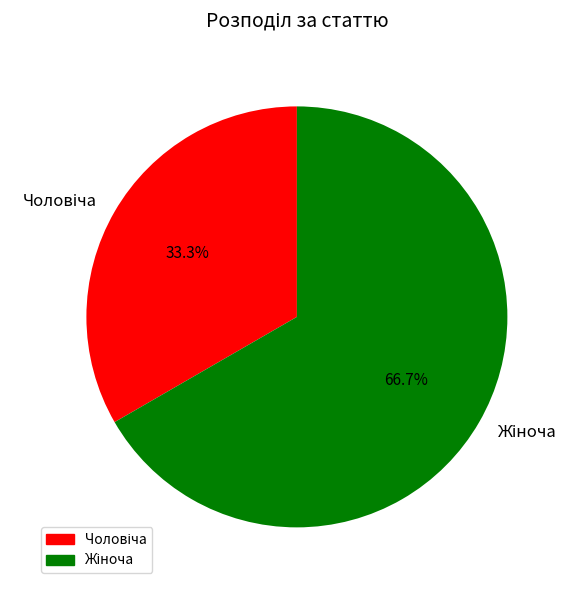

Is there any slice that represents more than half of the pie?

Yes